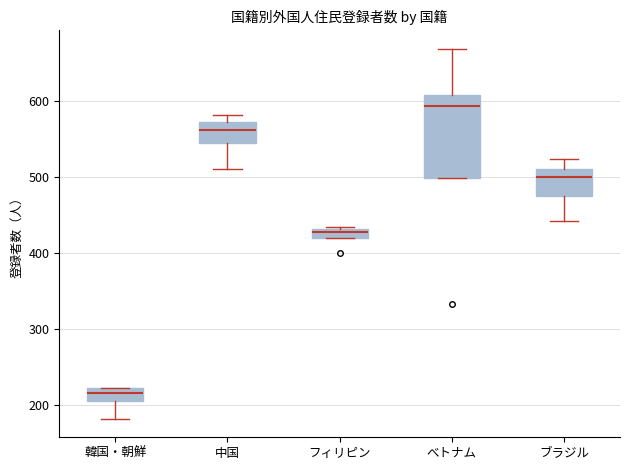

Where is the upper edge of the box for 中国 on the y-axis? The values are not printed on the chart, so give them approximately, as read against the axis.

570